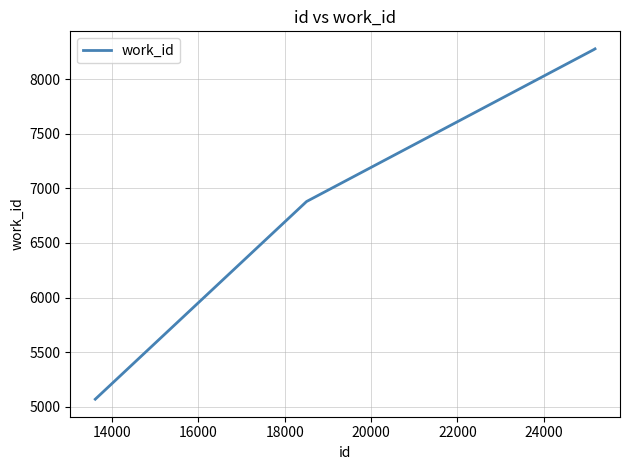

What is the maximum value shown in the chart?

8276